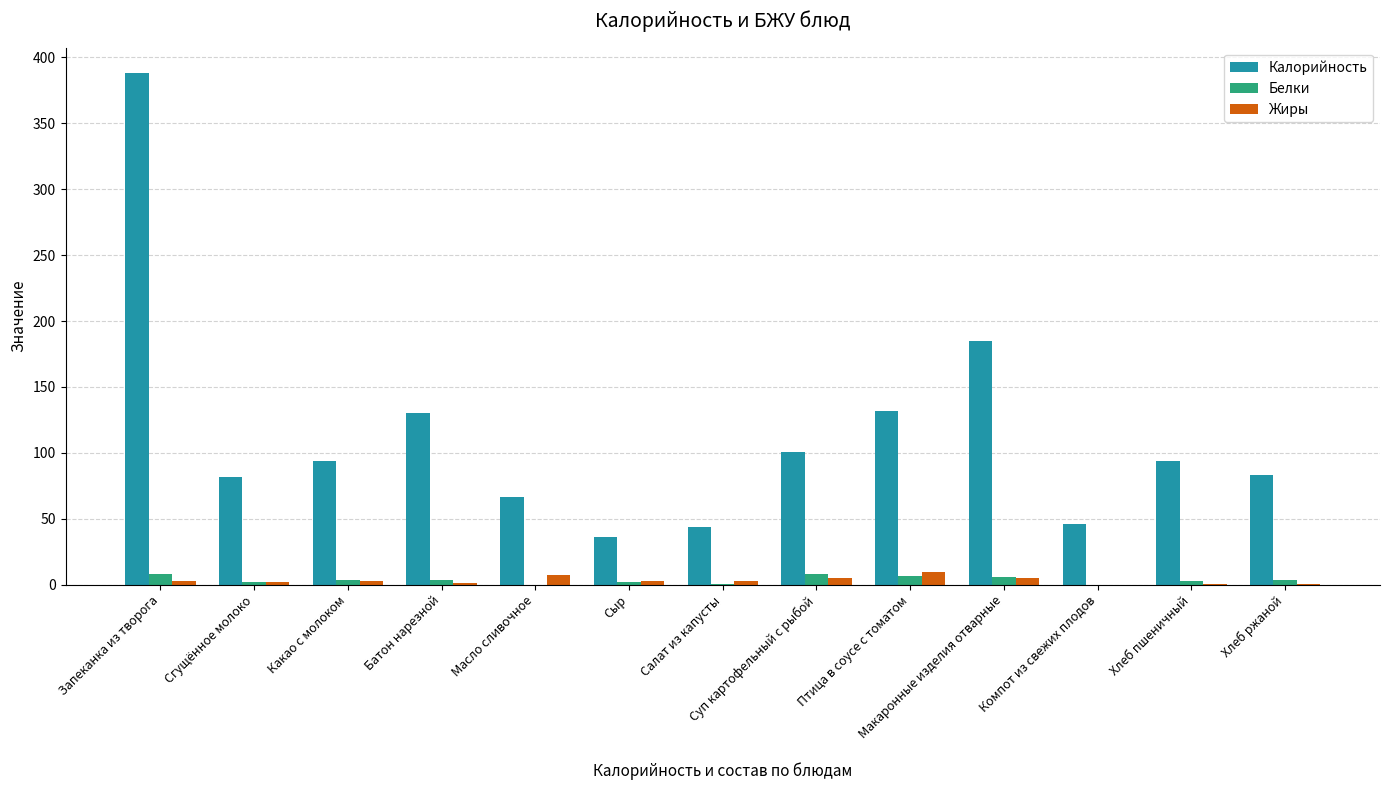

Which series changed the most between Птица в соусе с томатом and Хлеб пшеничный?

Калорийность